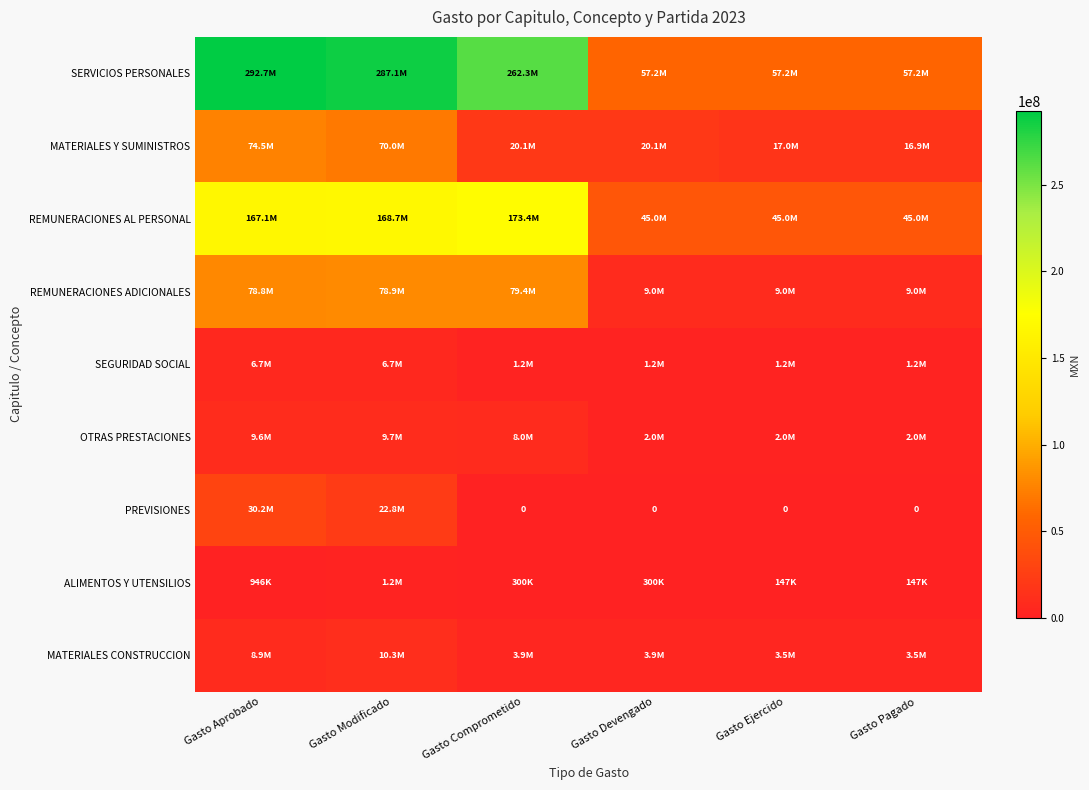

True or false: REMUNERACIONES AL PERSONAL has a value of 63186006.0 at Gasto Pagado.

False